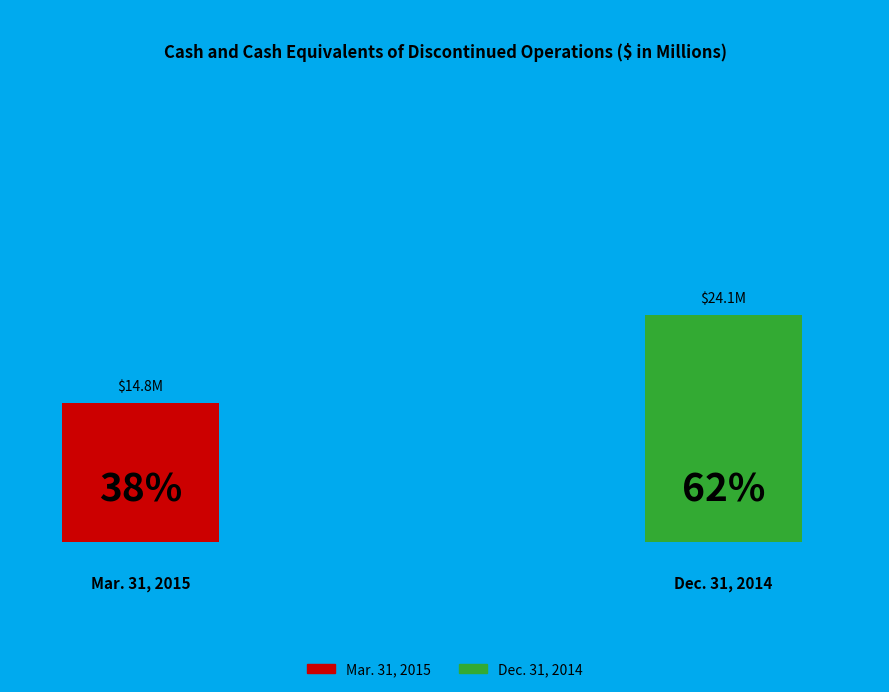

Count the number of slices in the pie.

2